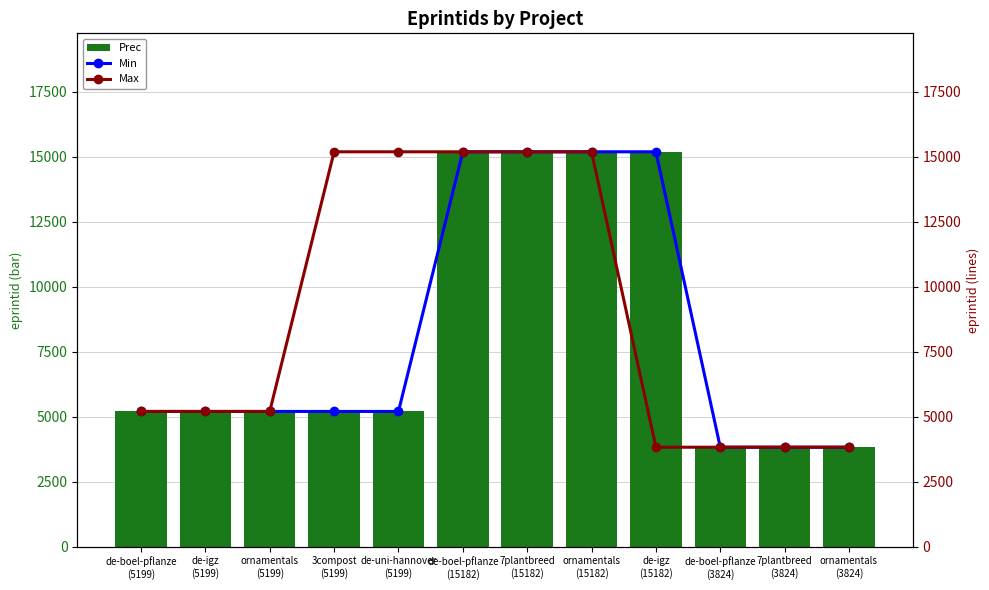

Which category has the lowest value in the Max series?

de-igz
(15182)